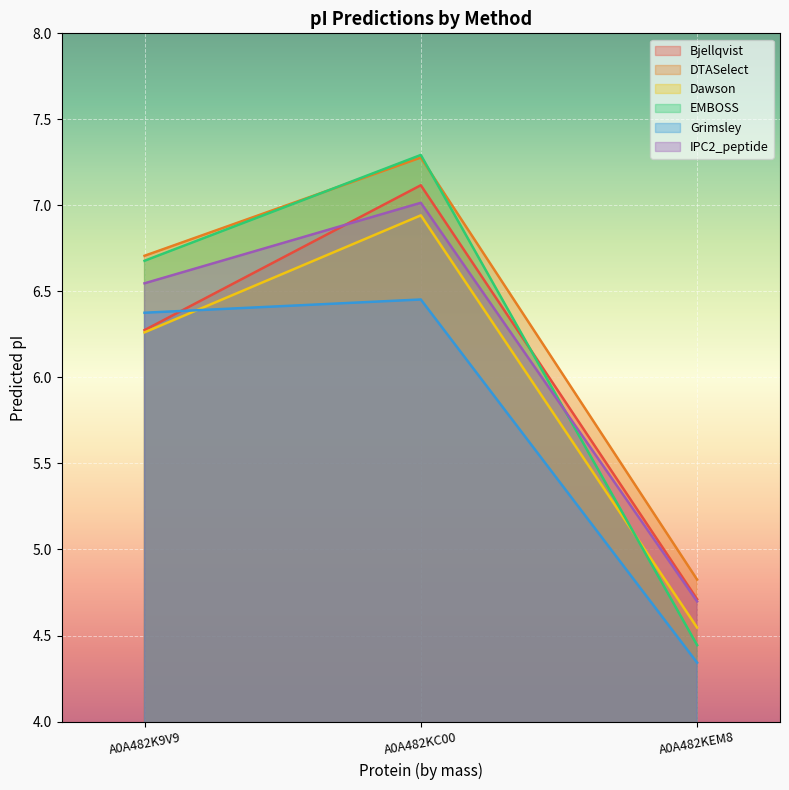

How many Grimsley values are between 4 and 6?

1